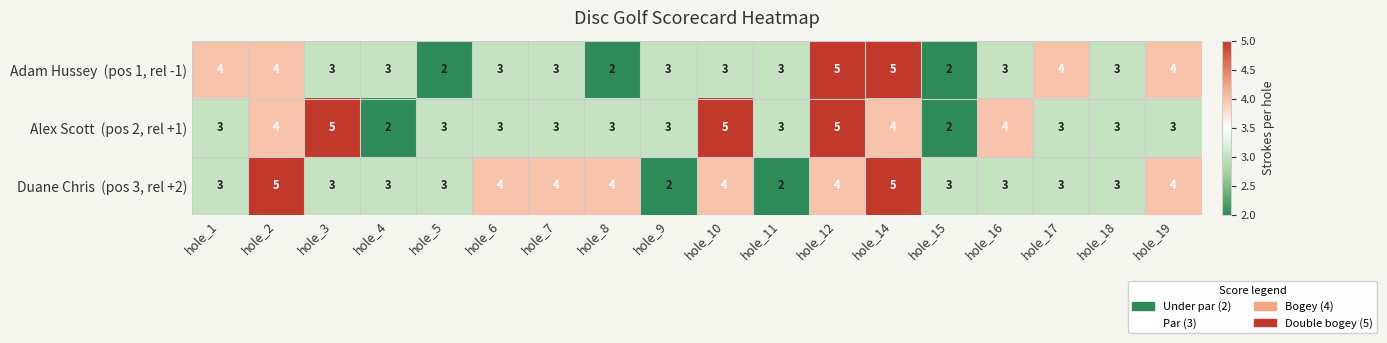

What is the total value across all series at hole_9?

8